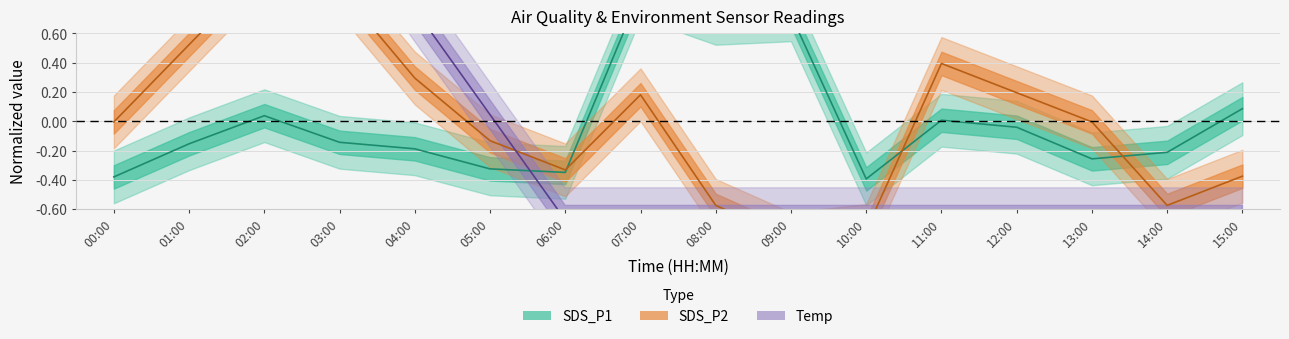

Which label corresponds to the smallest value in the chart?

09:00